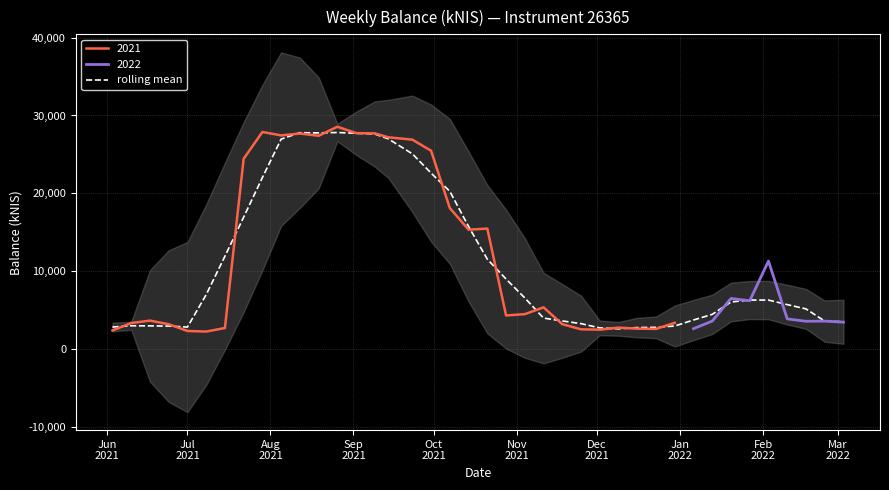

What is the minimum value for rolling mean?

2563.9